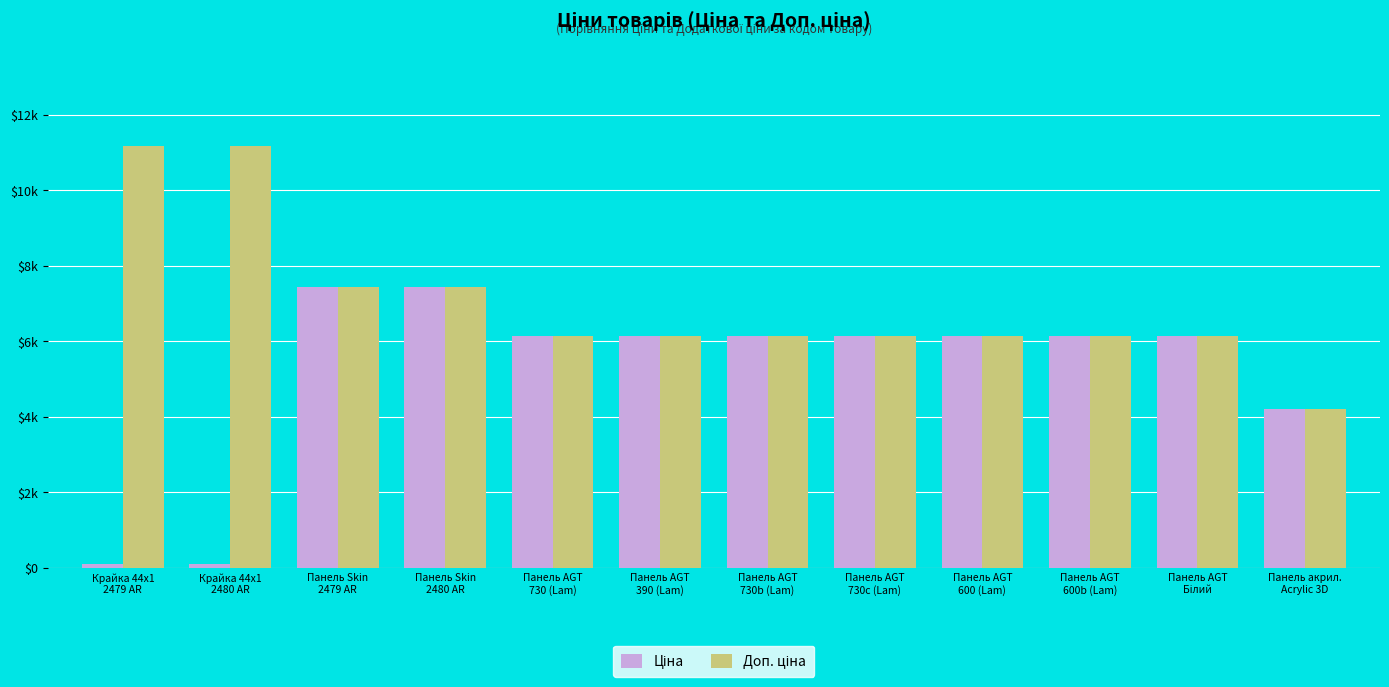

What is the minimum value for Доп. ціна?

4205.0